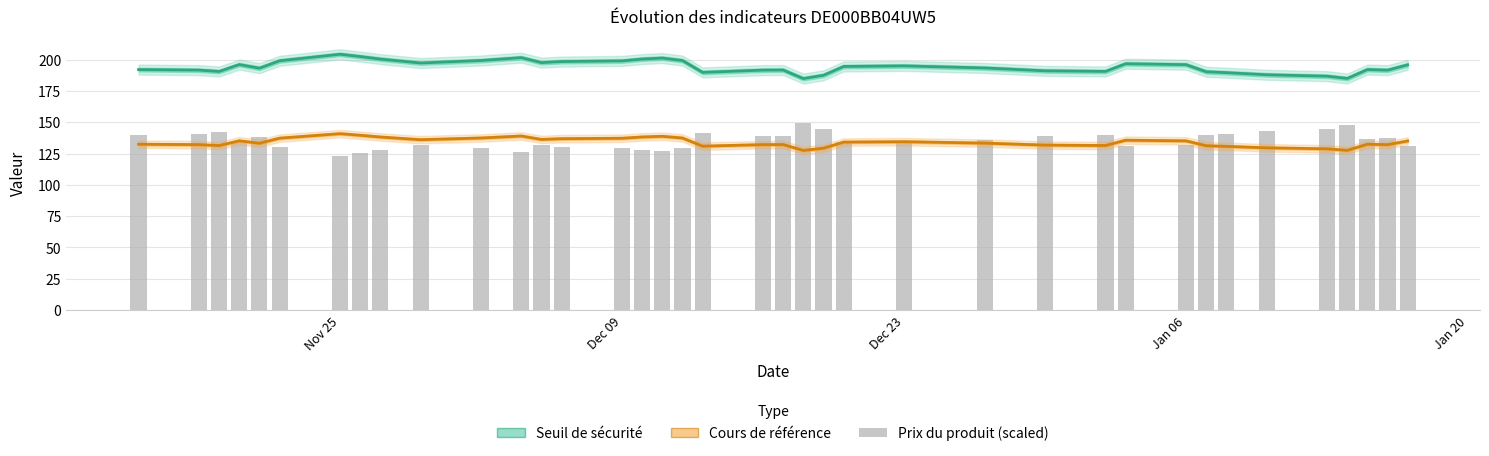

Which series has the largest total across all categories?

Seuil de sécurité